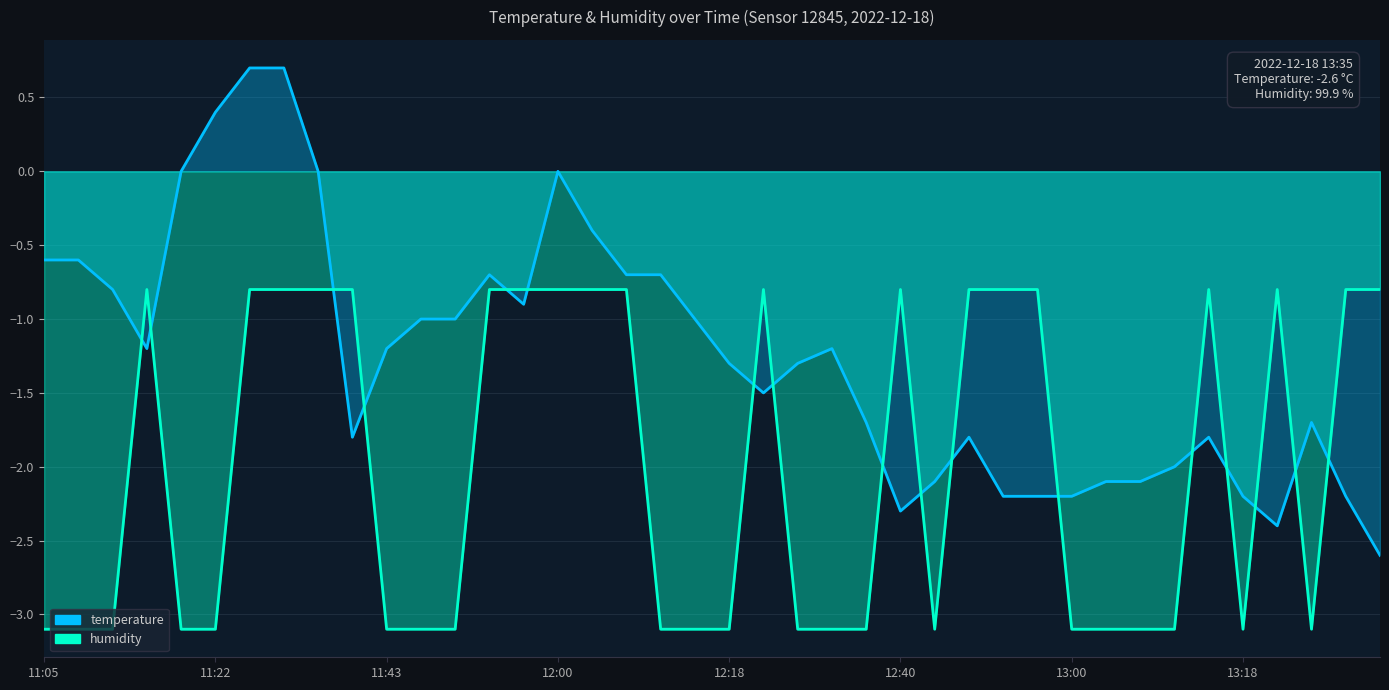

What is the average value of the temperature series?

-1.2